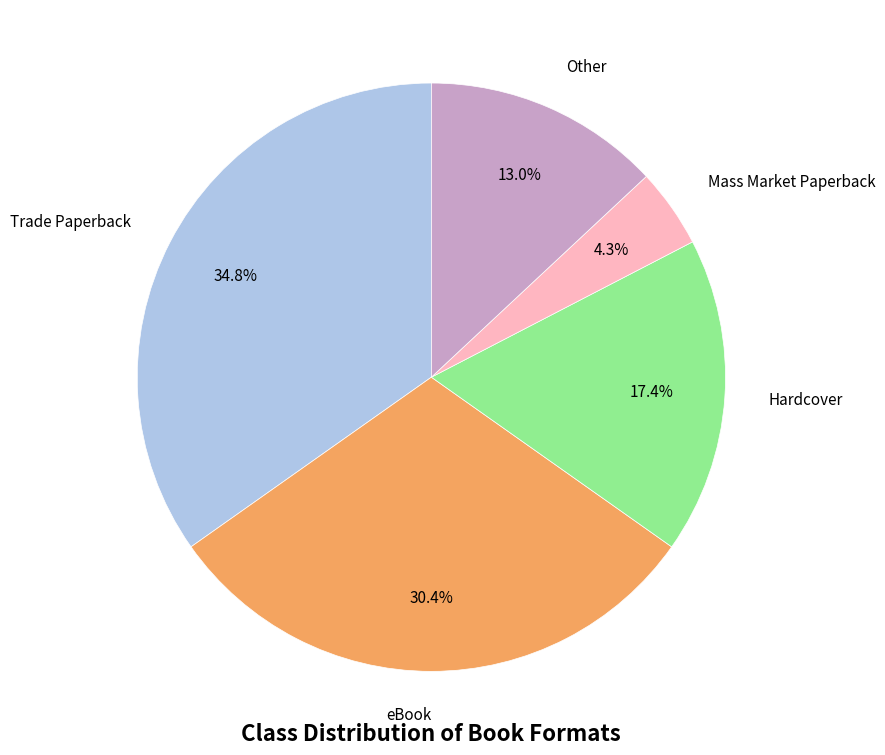

Is there a majority slice in this chart?

No